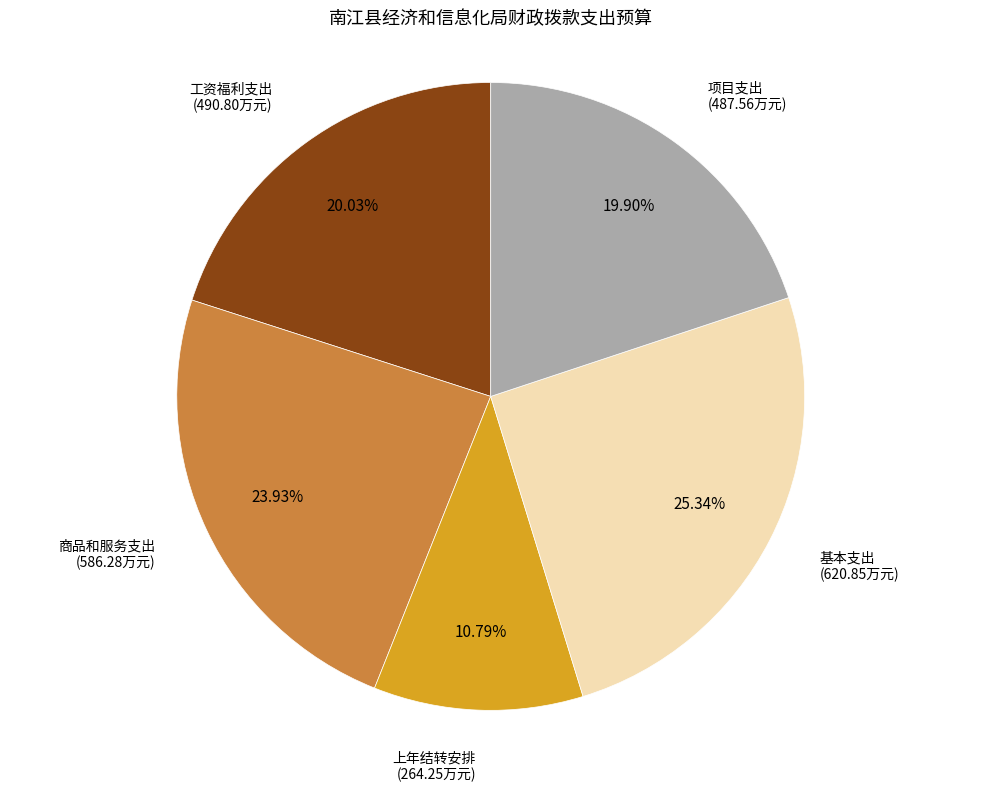

Is there any slice that represents more than half of the pie?

No